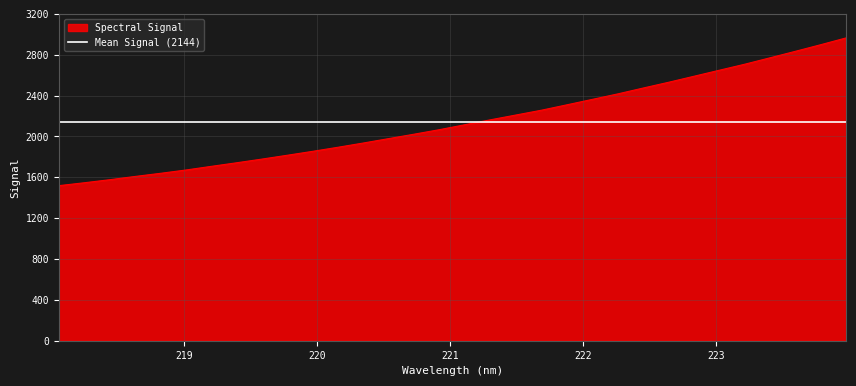

How many lines are shown in the chart?

1